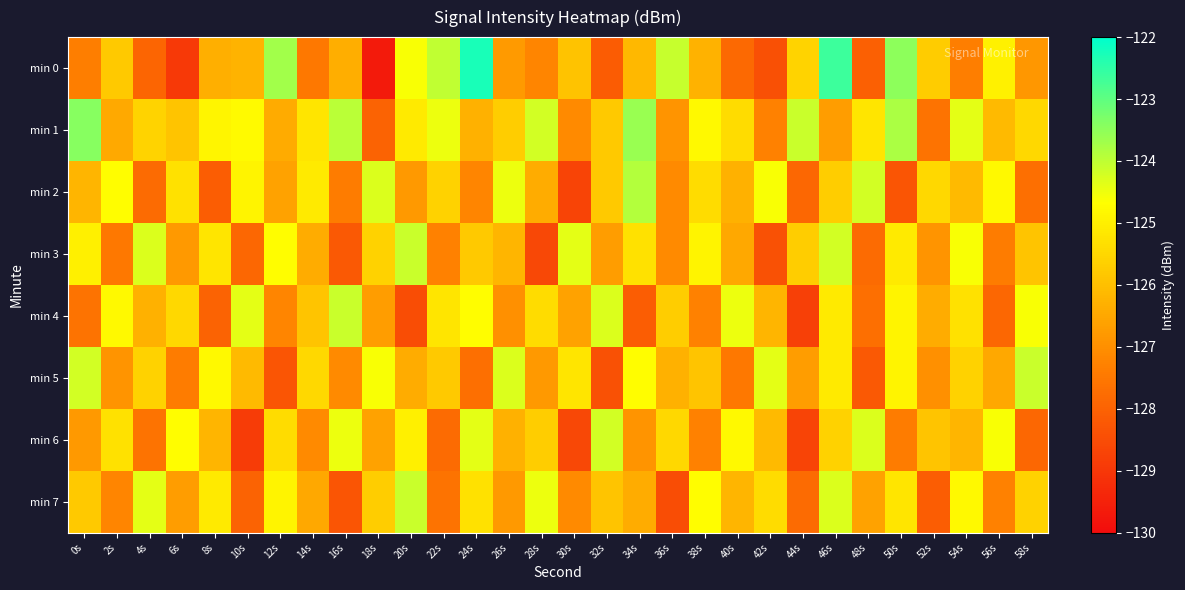

Reading left to right, transcribe all the data shown in this chart.

min 0: 0s=-127.4	2s=-125.8	4s=-127.9	6s=-129.0	8s=-126.3	10s=-126.2	12s=-123.7	14s=-127.5	16s=-126.4	18s=-129.7	20s=-124.6	22s=-124.0	24s=-122.3	26s=-126.8	28s=-127.2	30s=-125.9	32s=-128.2	34s=-126.1	36s=-124.1	38s=-126.3	40s=-127.8	42s=-128.4	44s=-125.6	46s=-122.7	48s=-128.1	50s=-123.5	52s=-125.7	54s=-127.4	56s=-125.0	58s=-126.8
min 1: 0s=-123.4	2s=-126.4	4s=-125.6	6s=-125.9	8s=-124.9	10s=-124.8	12s=-126.4	14s=-125.2	16s=-124.0	18s=-128.0	20s=-125.1	22s=-124.5	24s=-126.3	26s=-125.7	28s=-124.2	30s=-127.1	32s=-125.8	34s=-123.6	36s=-126.9	38s=-124.8	40s=-125.4	42s=-127.3	44s=-124.1	46s=-126.7	48s=-125.2	50s=-123.8	52s=-127.6	54s=-124.4	56s=-126.1	58s=-125.5
min 2: 0s=-126.2	2s=-124.7	4s=-127.8	6s=-125.3	8s=-128.1	10s=-124.9	12s=-126.6	14s=-125.1	16s=-127.4	18s=-124.3	20s=-126.8	22s=-125.6	24s=-127.2	26s=-124.5	28s=-126.4	30s=-128.7	32s=-125.8	34s=-123.9	36s=-127.1	38s=-125.4	40s=-126.3	42s=-124.6	44s=-127.9	46s=-125.7	48s=-124.2	50s=-128.3	52s=-125.5	54s=-126.1	56s=-124.8	58s=-127.7
min 3: 0s=-125.0	2s=-127.5	4s=-124.3	6s=-126.8	8s=-125.2	10s=-127.9	12s=-124.7	14s=-126.4	16s=-128.2	18s=-125.6	20s=-124.1	22s=-127.3	24s=-125.8	26s=-126.2	28s=-128.6	30s=-124.4	32s=-126.7	34s=-125.3	36s=-127.1	38s=-124.9	40s=-126.5	42s=-128.4	44s=-125.7	46s=-124.2	48s=-127.8	50s=-125.1	52s=-126.9	54s=-124.6	56s=-127.4	58s=-125.9
min 4: 0s=-127.6	2s=-124.8	4s=-126.3	6s=-125.5	8s=-128.0	10s=-124.4	12s=-127.2	14s=-125.9	16s=-124.1	18s=-126.7	20s=-128.5	22s=-125.2	24s=-124.7	26s=-127.0	28s=-125.4	30s=-126.6	32s=-124.3	34s=-128.1	36s=-125.7	38s=-127.3	40s=-124.5	42s=-126.2	44s=-128.8	46s=-125.1	48s=-127.7	50s=-124.9	52s=-126.4	54s=-125.3	56s=-127.9	58s=-124.6
min 5: 0s=-124.2	2s=-126.9	4s=-125.6	6s=-127.4	8s=-124.8	10s=-126.1	12s=-128.3	14s=-125.5	16s=-127.1	18s=-124.6	20s=-126.4	22s=-125.8	24s=-127.7	26s=-124.3	28s=-126.8	30s=-125.2	32s=-128.4	34s=-124.7	36s=-126.3	38s=-125.9	40s=-127.5	42s=-124.4	44s=-126.7	46s=-125.1	48s=-128.2	50s=-124.9	52s=-127.0	54s=-125.6	56s=-126.5	58s=-124.1
min 6: 0s=-126.8	2s=-125.3	4s=-127.6	6s=-124.7	8s=-126.2	10s=-128.9	12s=-125.4	14s=-127.1	16s=-124.5	18s=-126.6	20s=-125.0	22s=-127.8	24s=-124.4	26s=-126.3	28s=-125.7	30s=-128.6	32s=-124.2	34s=-126.9	36s=-125.5	38s=-127.3	40s=-124.8	42s=-126.1	44s=-128.7	46s=-125.6	48s=-124.3	50s=-127.4	52s=-125.9	54s=-126.2	56s=-124.6	58s=-127.9
min 7: 0s=-125.8	2s=-127.2	4s=-124.4	6s=-126.7	8s=-125.1	10s=-128.0	12s=-124.9	14s=-126.5	16s=-128.3	18s=-125.7	20s=-124.1	22s=-127.6	24s=-125.3	26s=-126.8	28s=-124.5	30s=-127.1	32s=-125.9	34s=-126.4	36s=-128.5	38s=-124.7	40s=-126.2	42s=-125.4	44s=-127.8	46s=-124.3	48s=-126.6	50s=-125.2	52s=-128.1	54s=-124.8	56s=-127.3	58s=-125.6